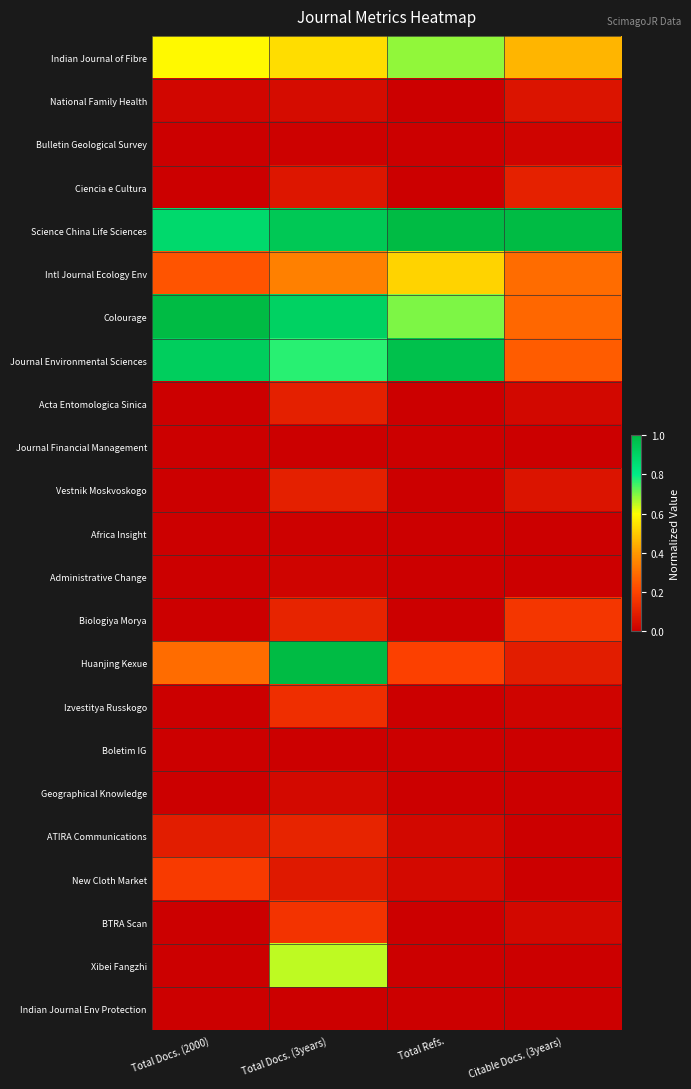

Between Total Docs. (2000) and Total Refs., which is larger?

Total Refs.